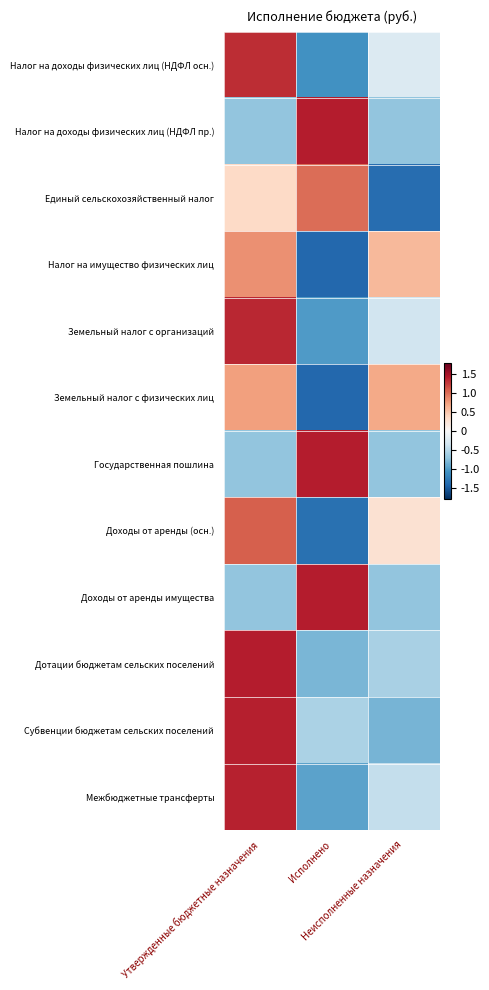

Between Неисполненные назначения and Утвержденные бюджетные назначения, which is larger?

Утвержденные бюджетные назначения